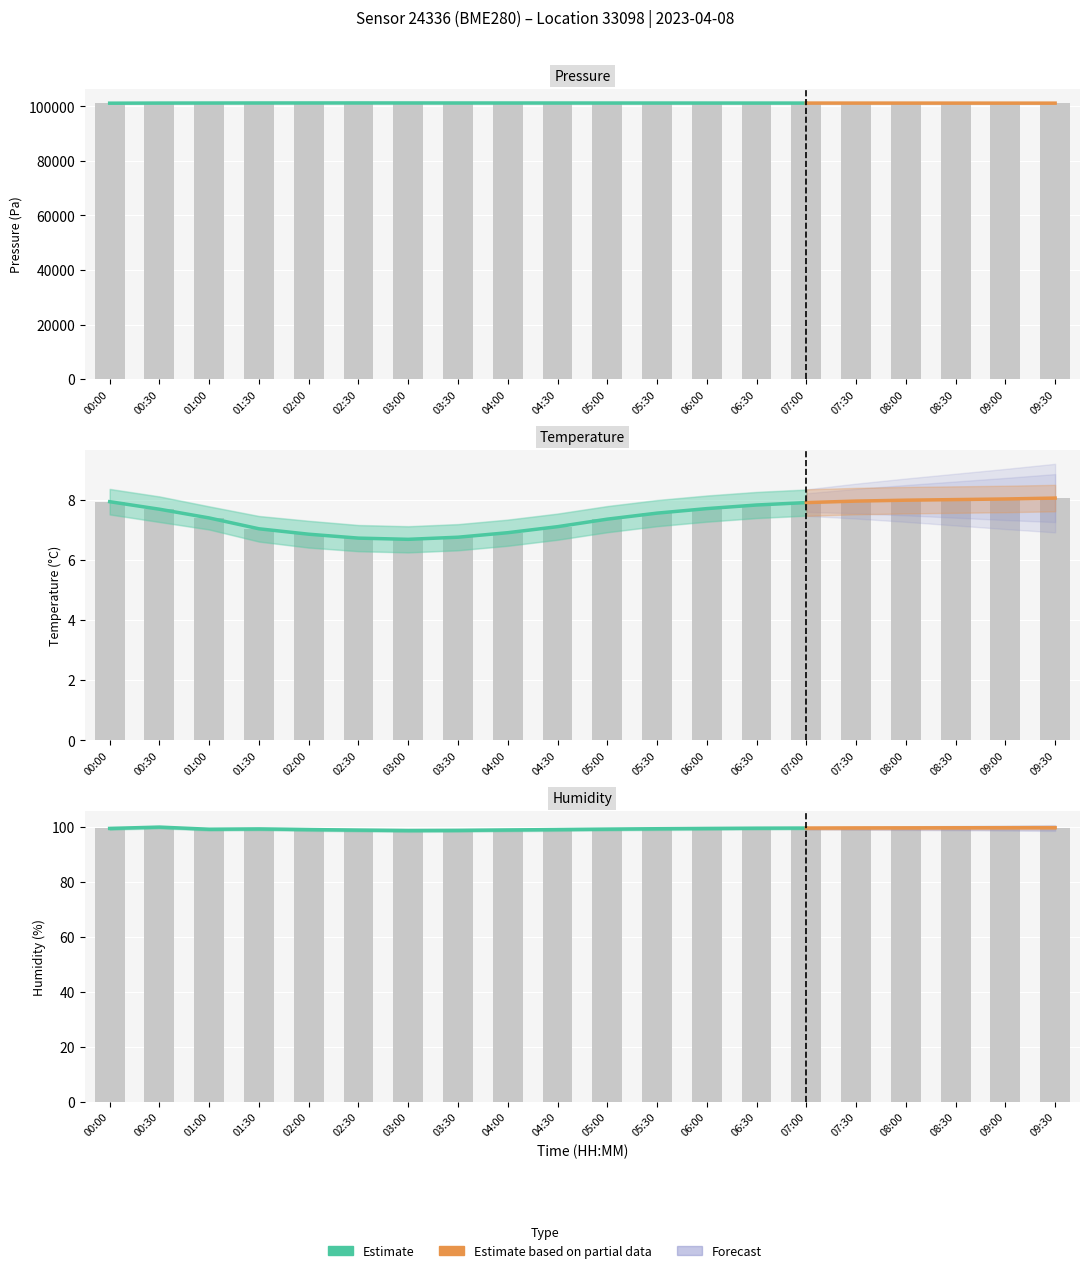

Which series has the largest total across all categories?

pressure